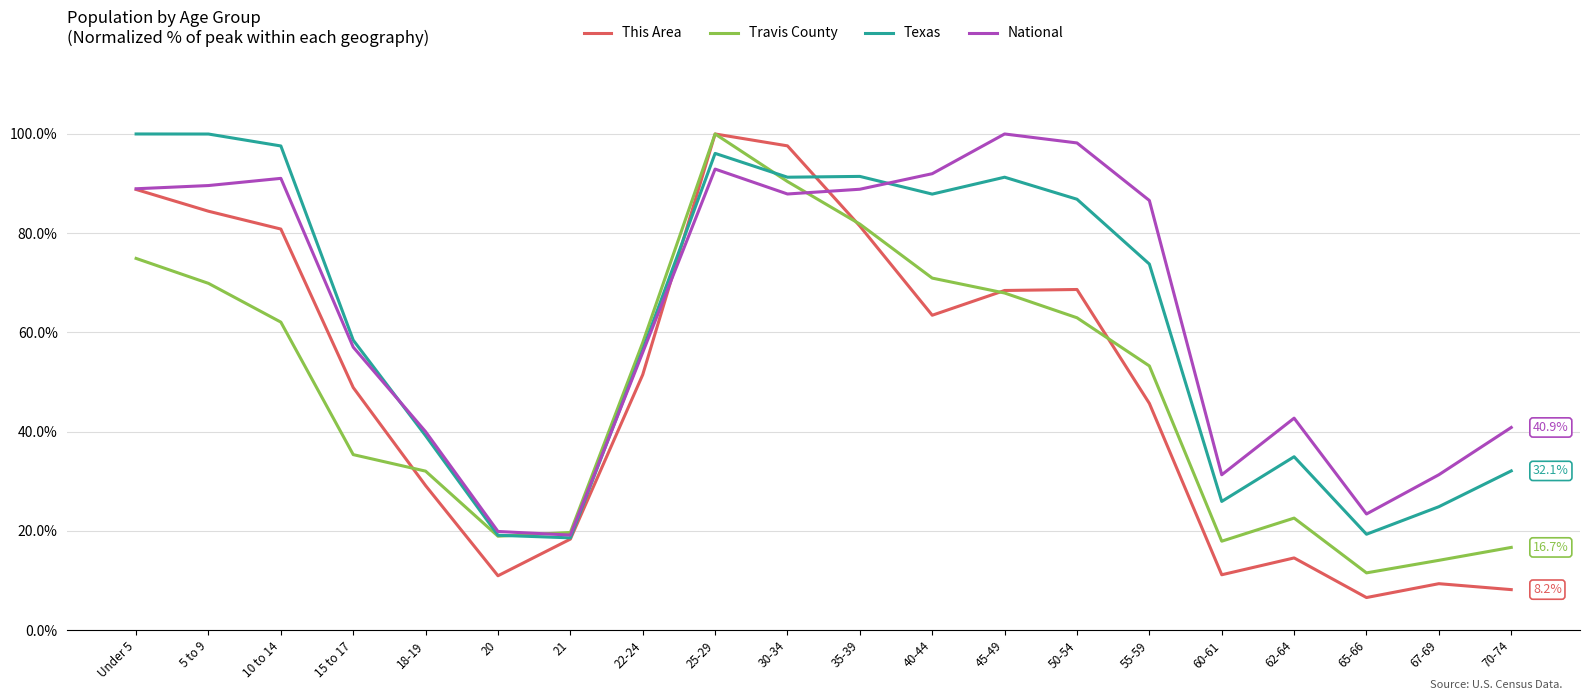

After their last crossing, which series has the higher values: Travis County or Texas?

Texas